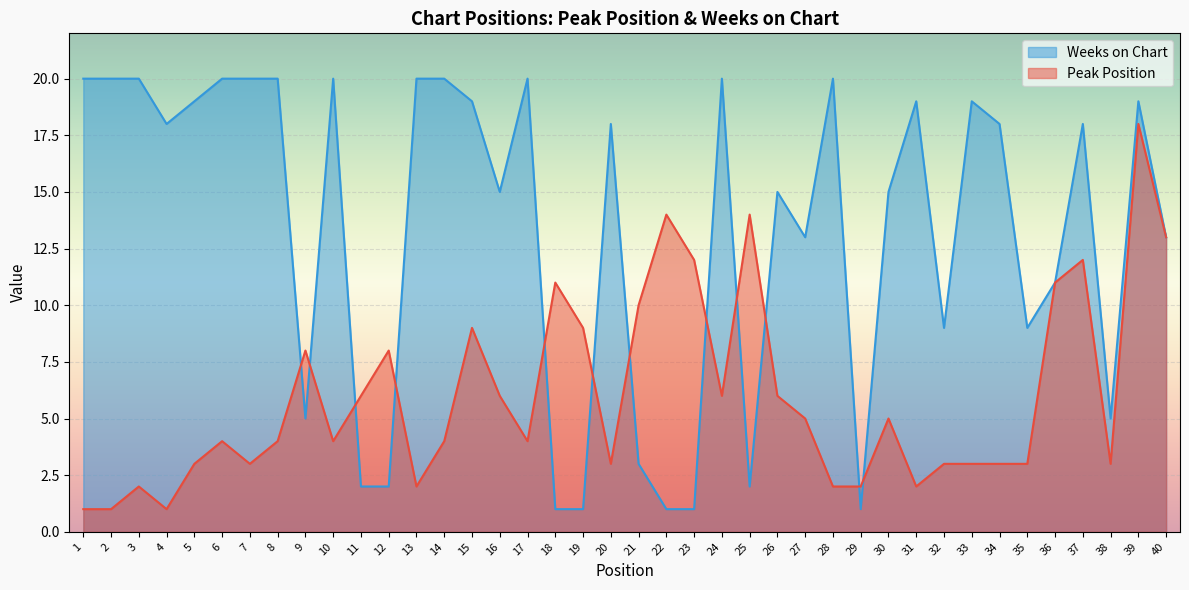

What are all the series names shown in the legend?

Weeks on Chart, Peak Position